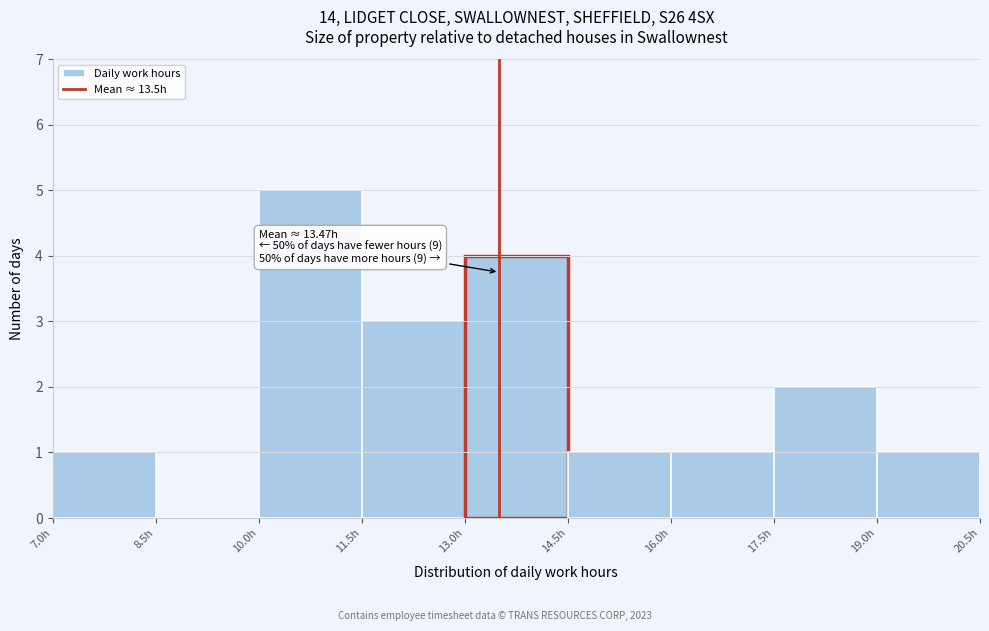

Over which range of the x-axis is the bar tallest?

10.0 to 11.5